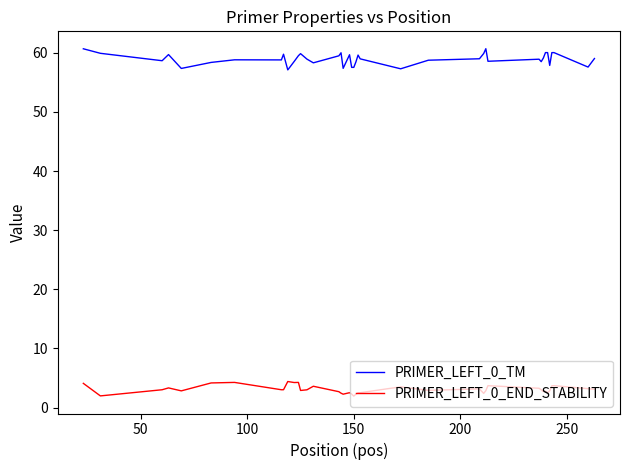

What is the average value of the PRIMER_LEFT_0_TM series?

58.9